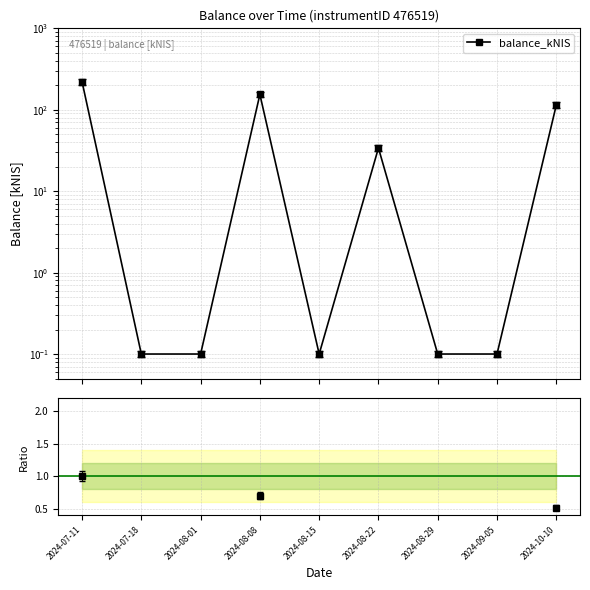

Which series has the largest total across all categories?

balance_kNIS